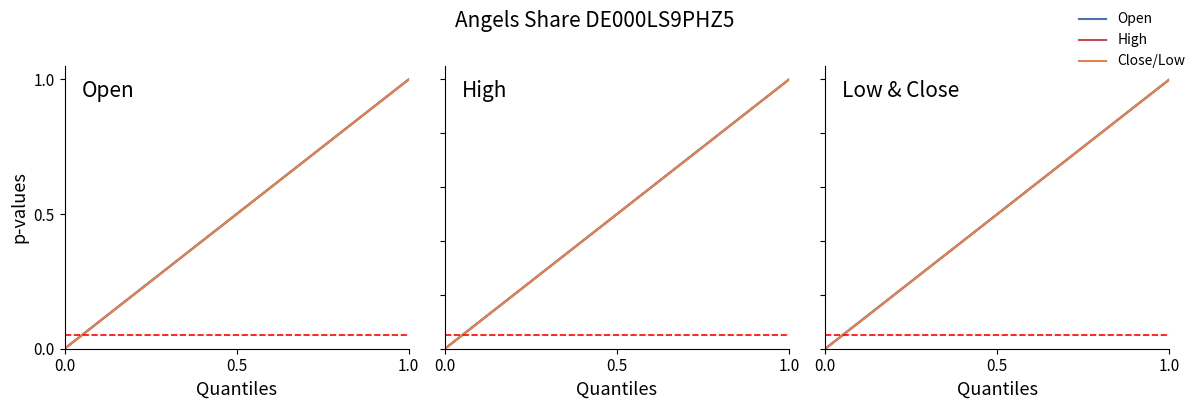

Which series has the largest total across all categories?

Open